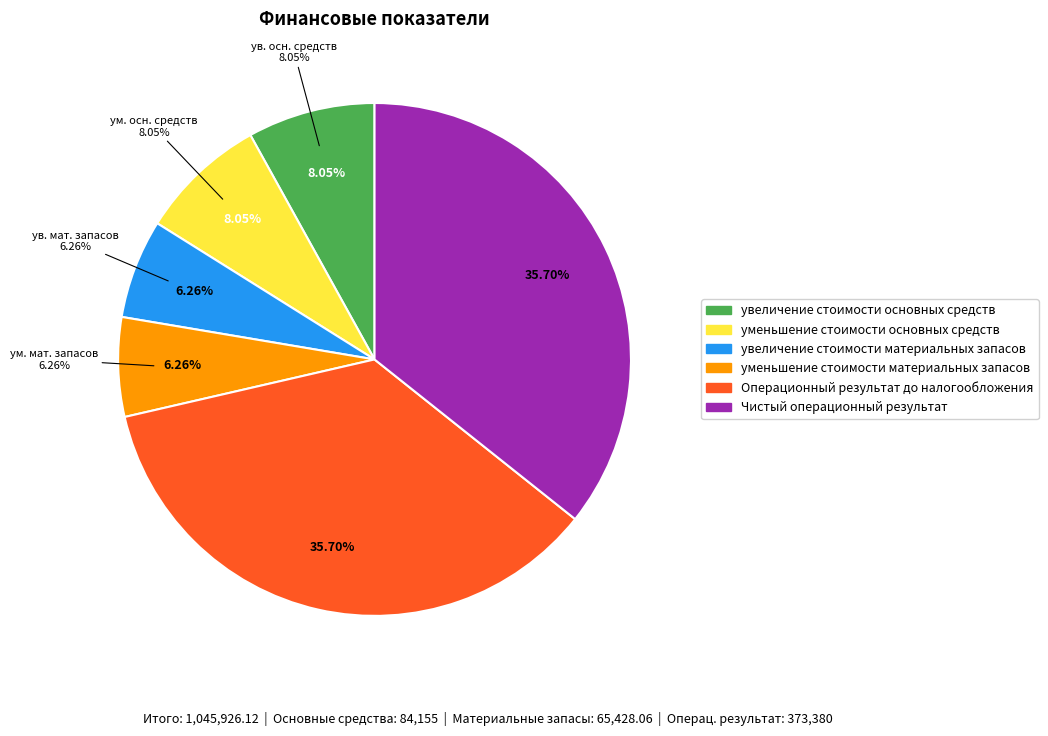

How many slices are in this pie chart?

6